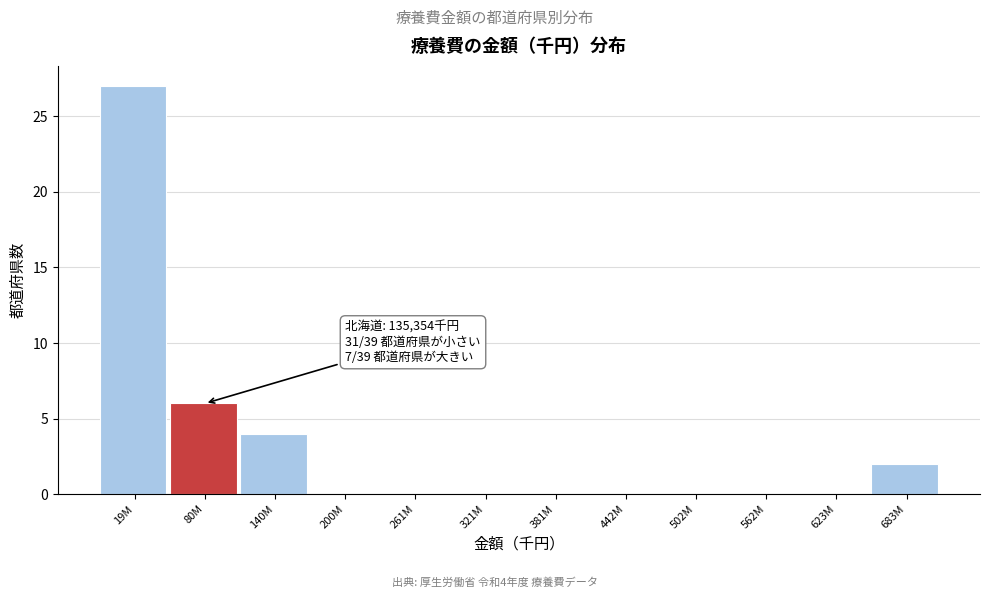

Reading left to right, list all the values displayed in this chart.

19M=27	80M=6	140M=4	200M=0	261M=0	321M=0	381M=0	442M=0	502M=0	562M=0	623M=0	683M=2